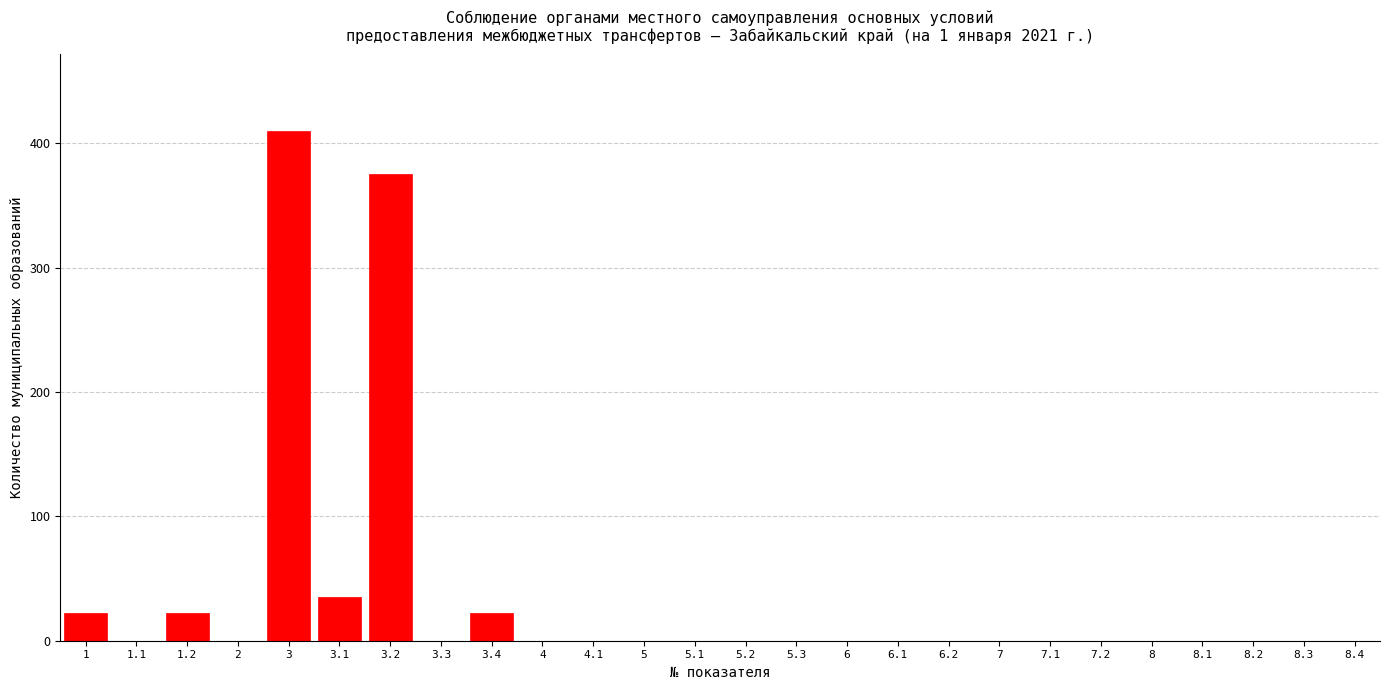

Reading left to right, list all the values displayed in this chart.

1=22	1.1=0	1.2=22	2=0	3=410	3.1=35	3.2=375	3.3=0	3.4=22	4=0	4.1=0	5=0	5.1=0	5.2=0	5.3=0	6=0	6.1=0	6.2=0	7=0	7.1=0	7.2=0	8=0	8.1=0	8.2=0	8.3=0	8.4=0